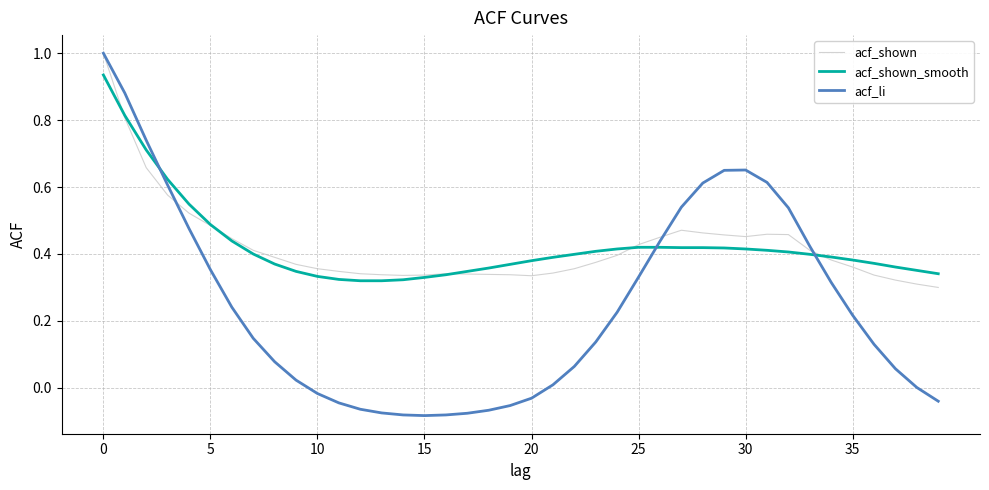

What is the greatest value displayed?

1.0